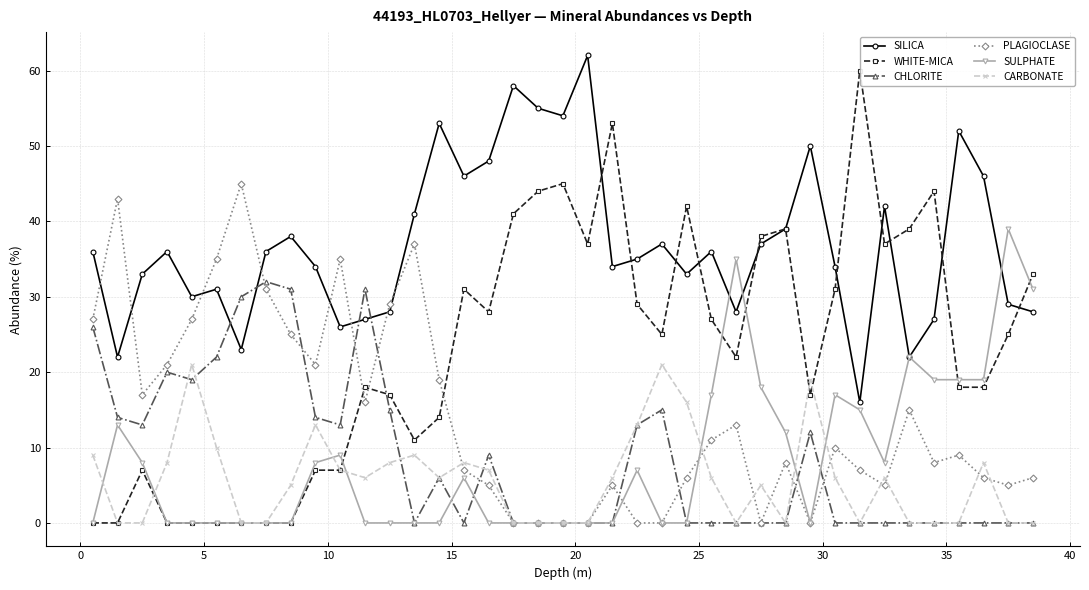

Which series has the widest spread of values?

WHITE-MICA